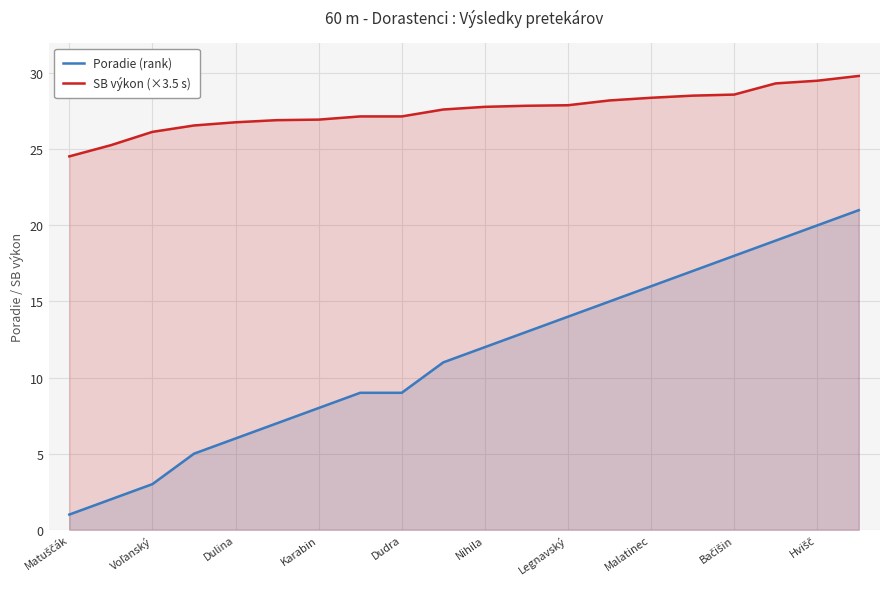

Which series has the widest spread of values?

Poradie (rank)